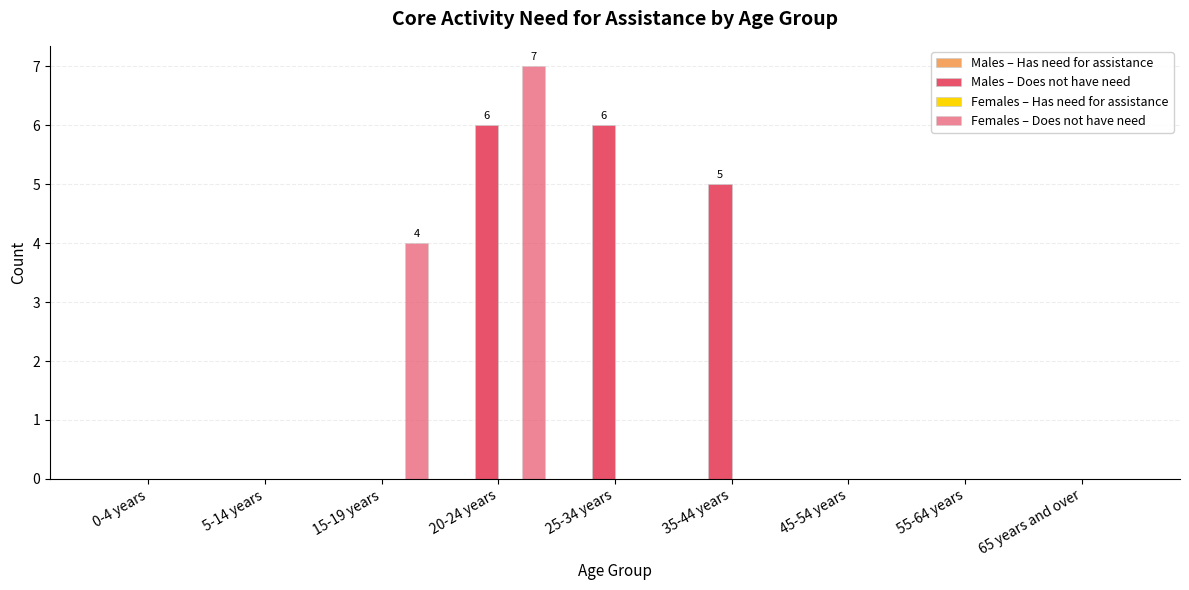

What is the total value across all series at 35-44 years?

5